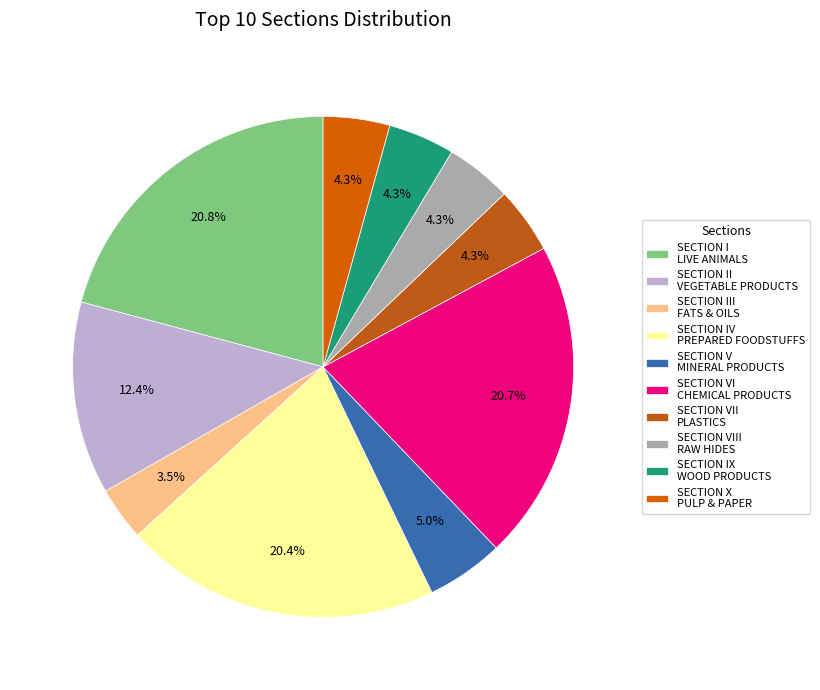

How many segments does this pie chart have?

10